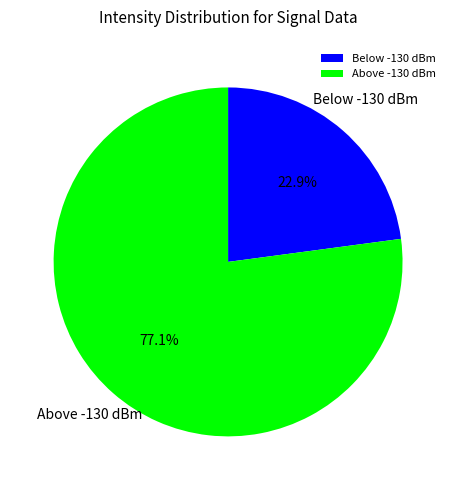

Does Below -130 dBm account for over 50% of the chart?

No